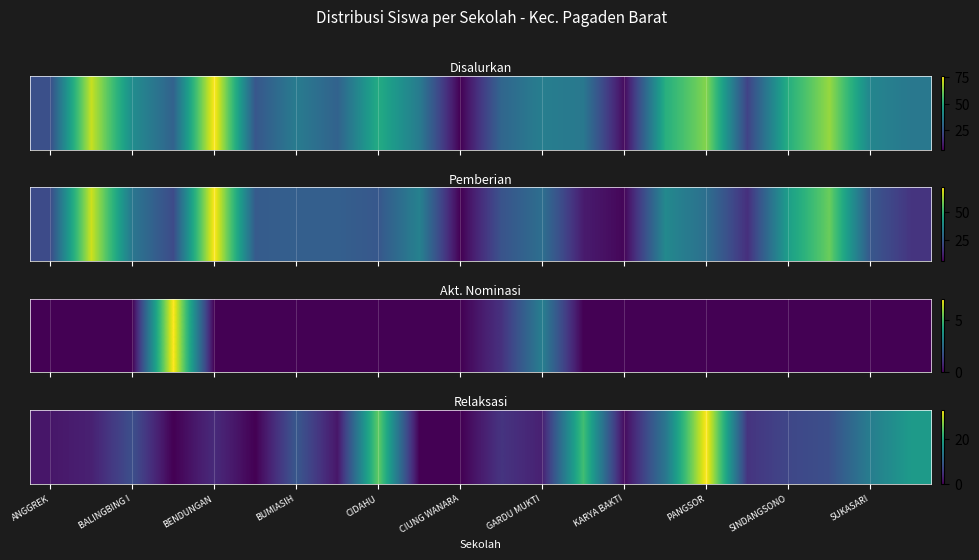

Which has a higher value, CIUNG WANARA or BENDUNGAN?

BENDUNGAN